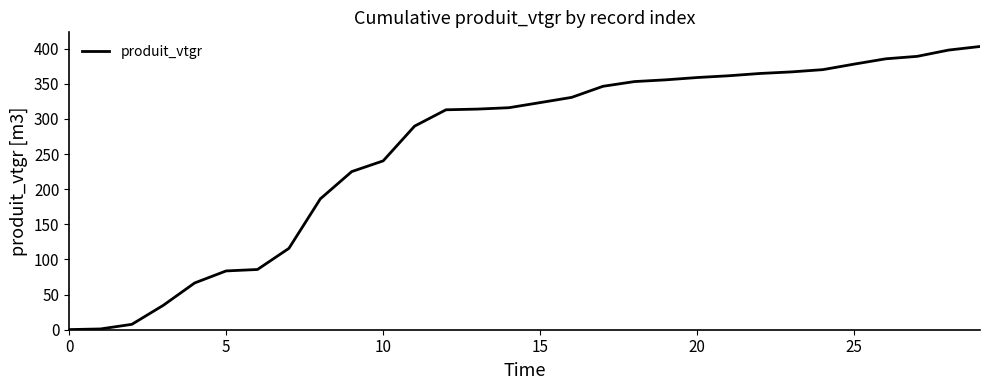

What is the difference between the maximum and minimum values?

402.9